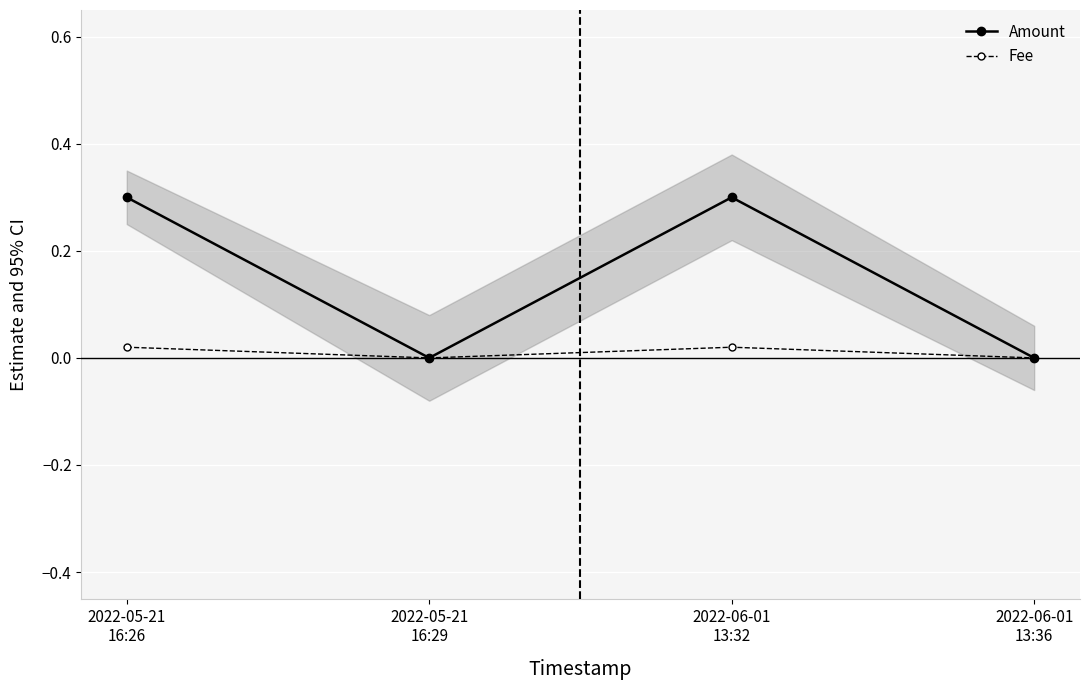

Rank the categories by Fee value from lowest to highest.

2022-05-21
16:29, 2022-06-01
13:36, 2022-05-21
16:26, 2022-06-01
13:32